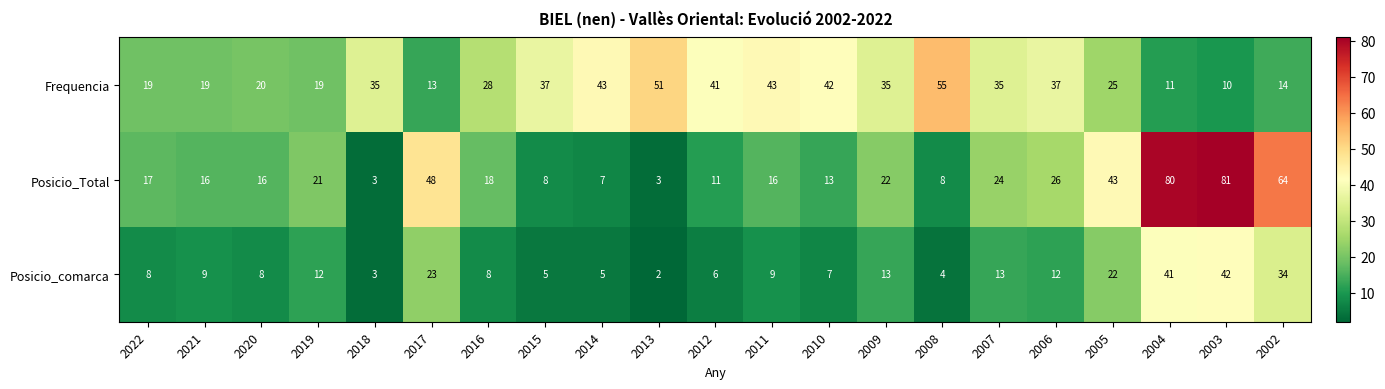

The Frequencia series shows 28 at 2016. True or false?

True